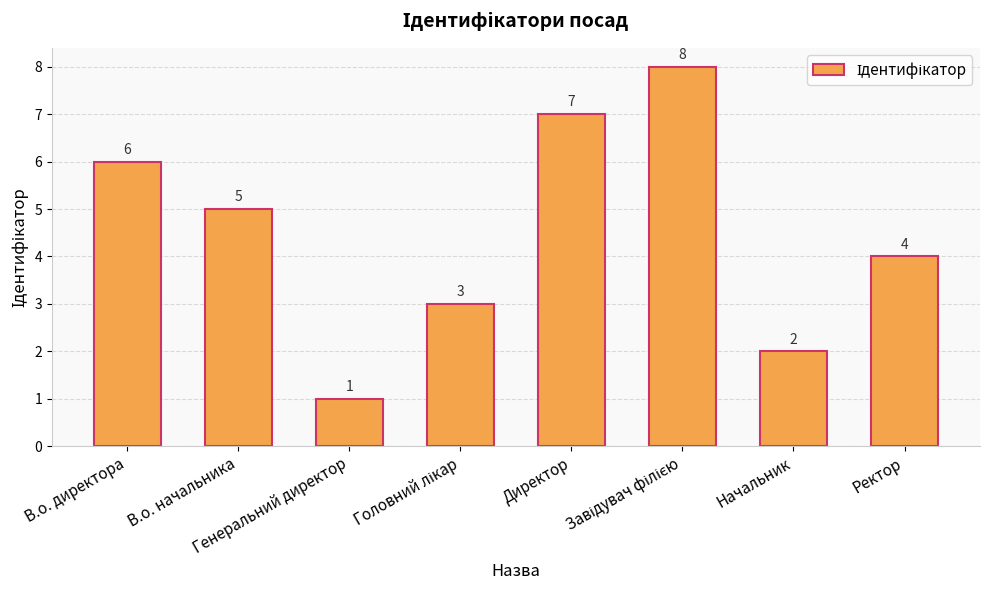

What is the maximum value shown in the chart?

8